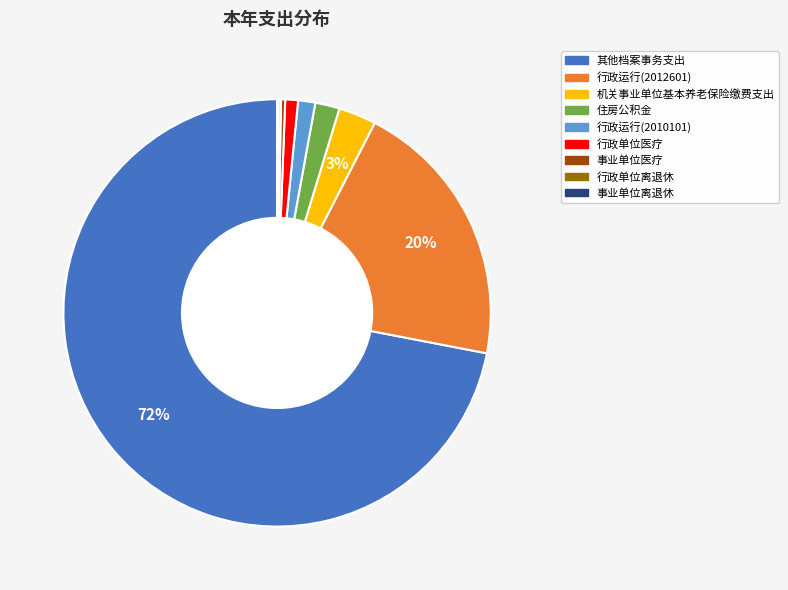

Approximately how many times larger is the value at 住房公积金 compared to 事业单位医疗?

5.9